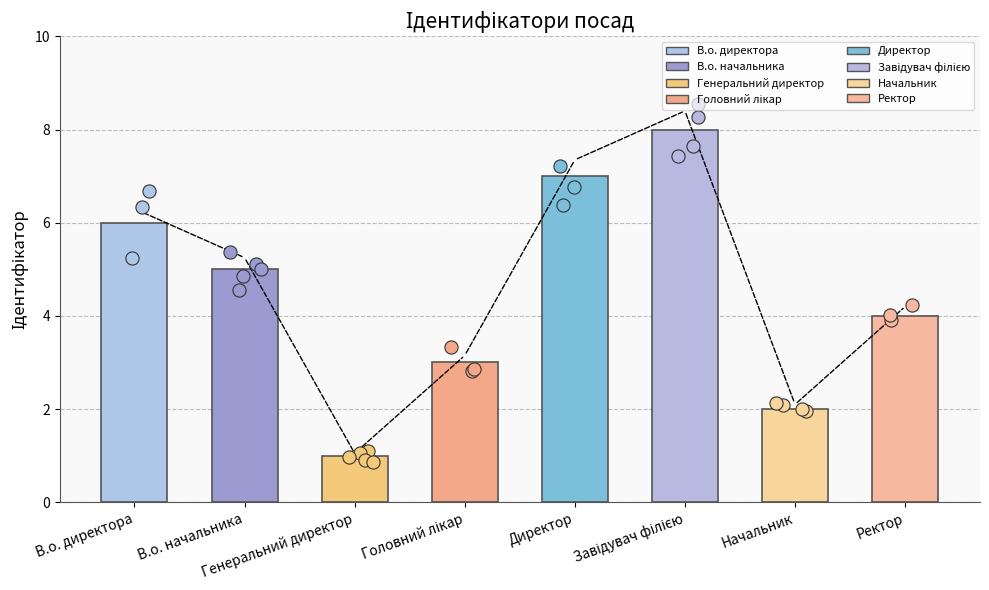

Between В.о. директора and Головний лікар, which is larger?

В.о. директора